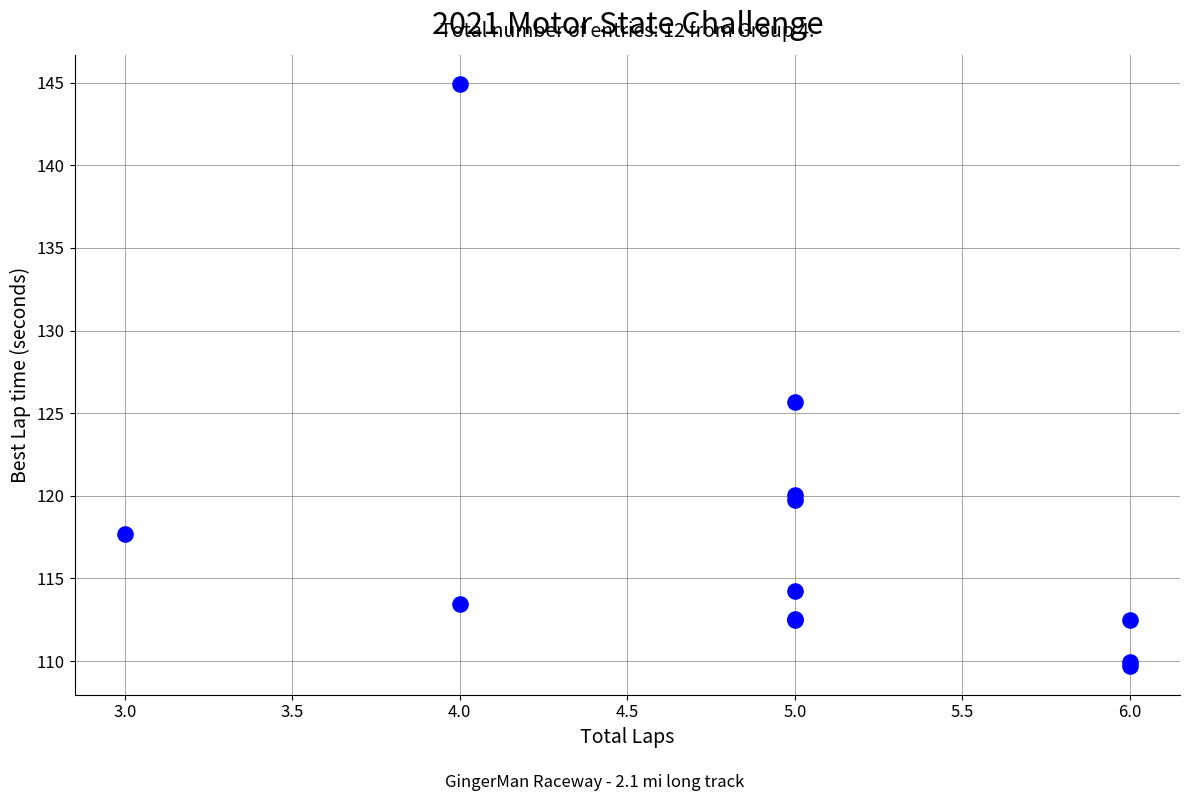

What Y value in the scatter plot is closest to 127?

125.7